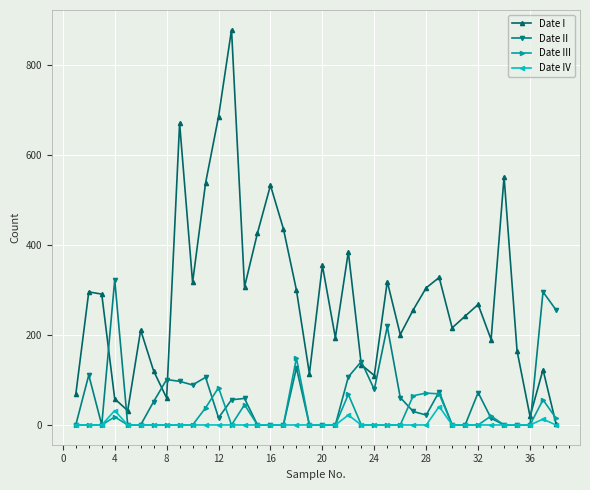

Rank the series by their maximum value, from lowest to highest.

Date IV, Date III, Date II, Date I